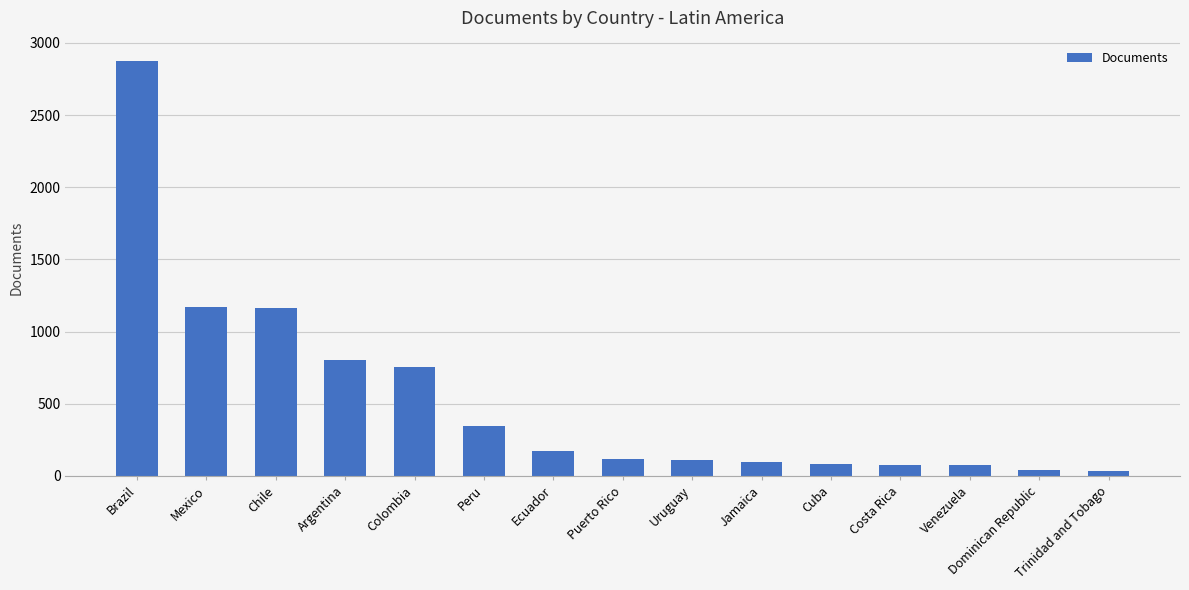

True or false: the data shows 345 at Peru.

True